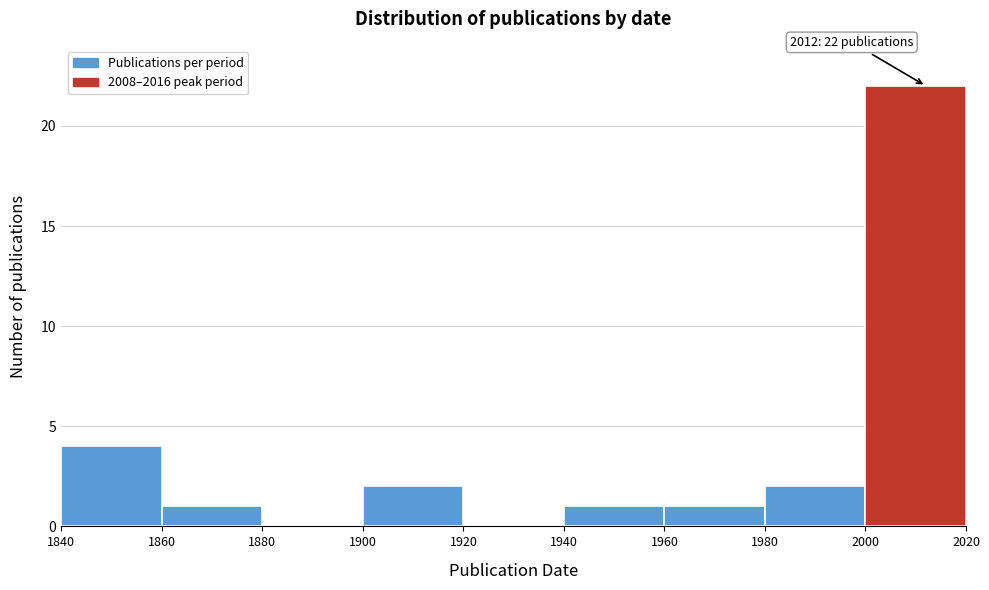

Over which range of the x-axis is the bar tallest?

2000 to 2020